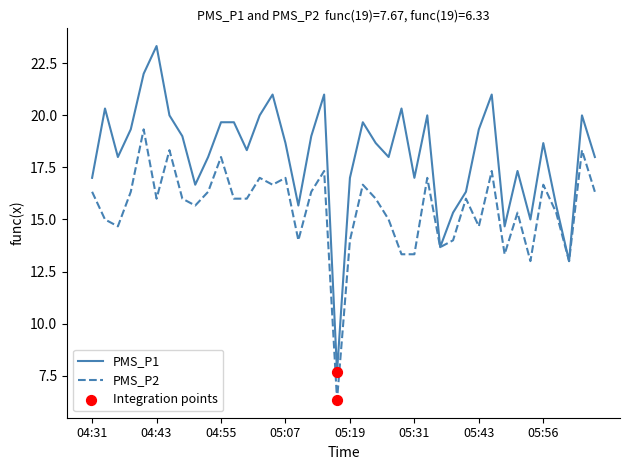

Which series has the widest spread of values?

PMS_P1